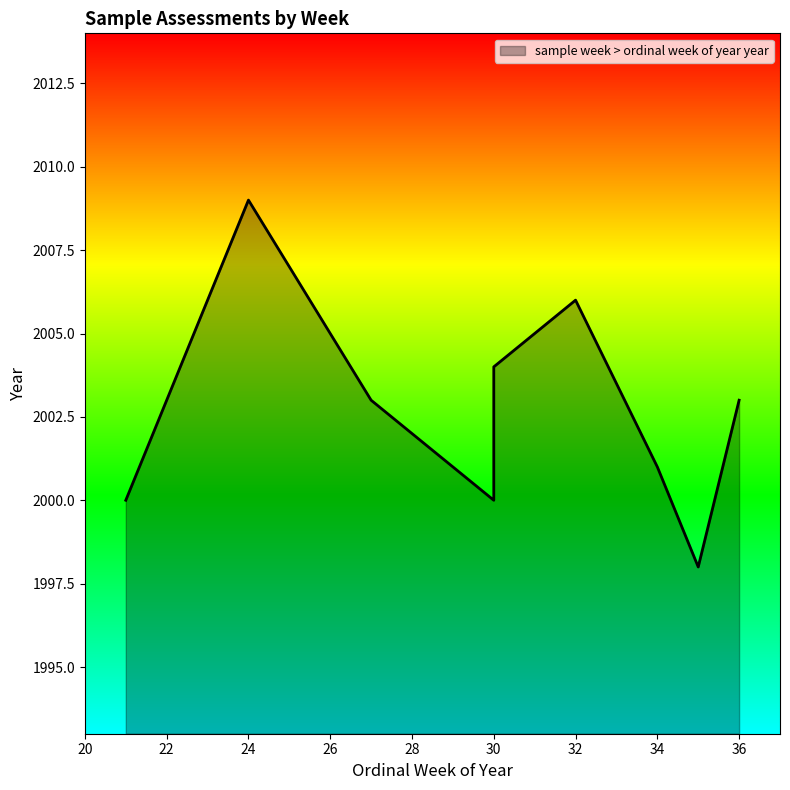

What is the change in value from 30 to 27?

+3